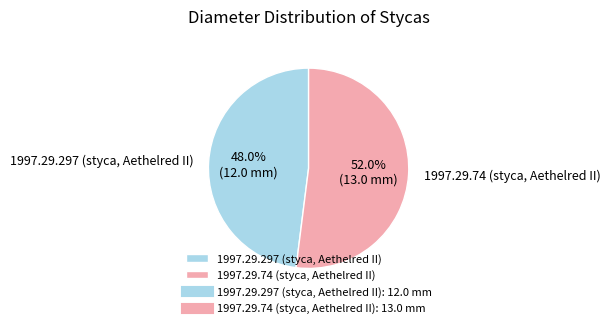

Is there a majority slice in this chart?

Yes